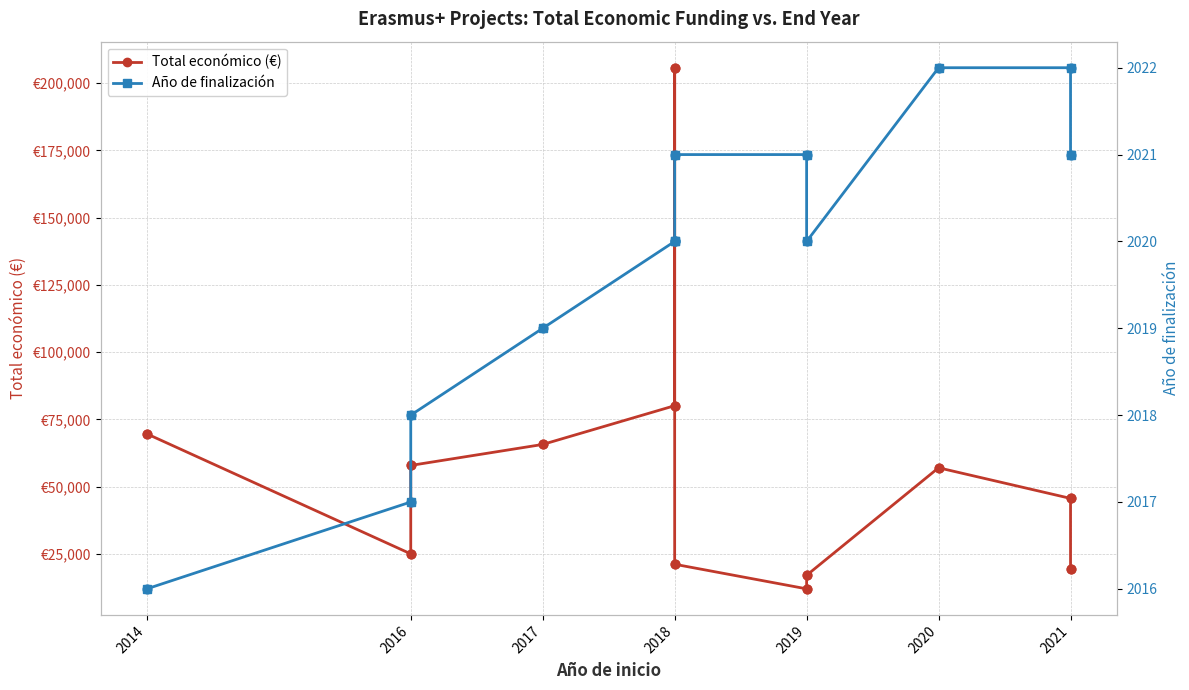

Which series contains the highest Y value?

Total económico (€)